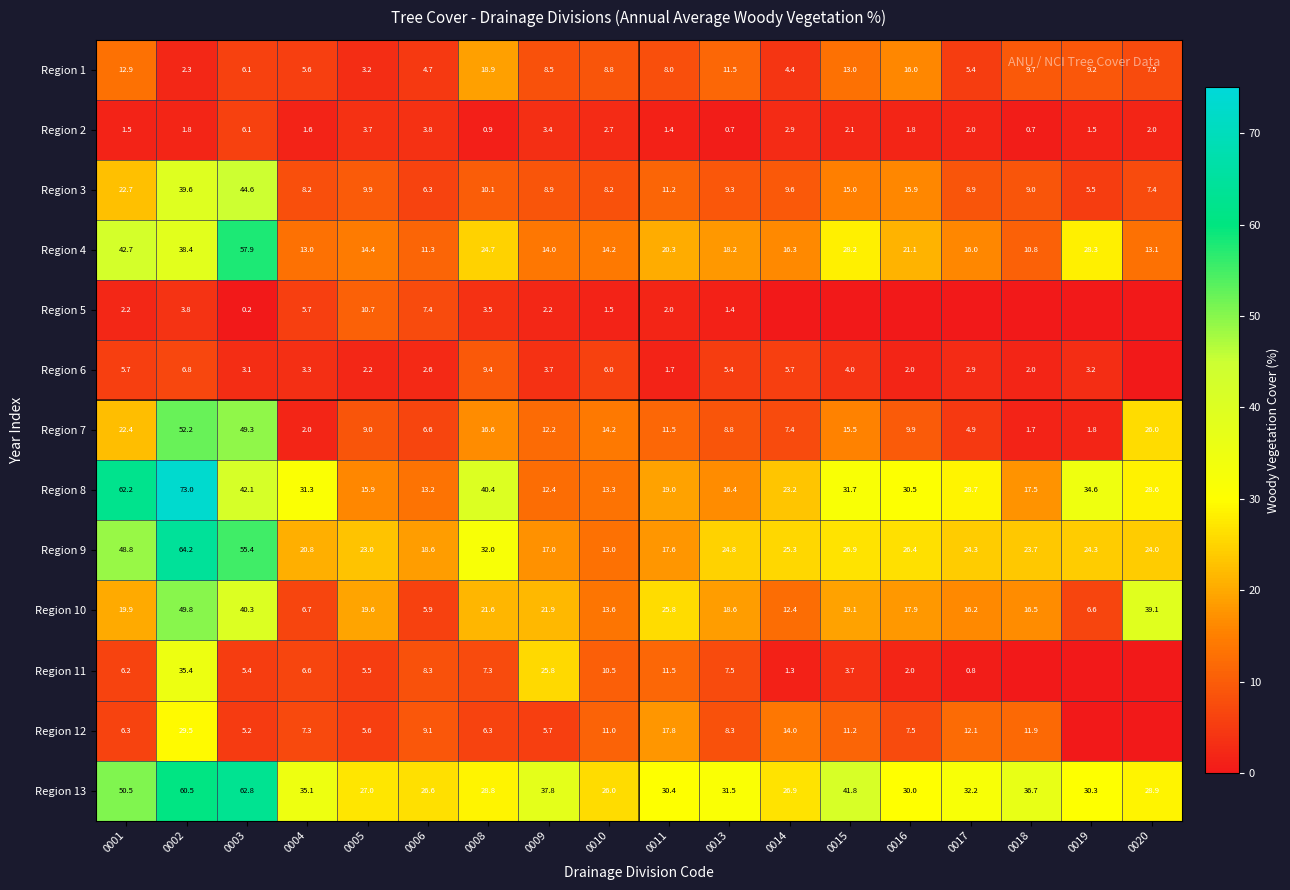

What is the total value across all series at 0005?

149.7